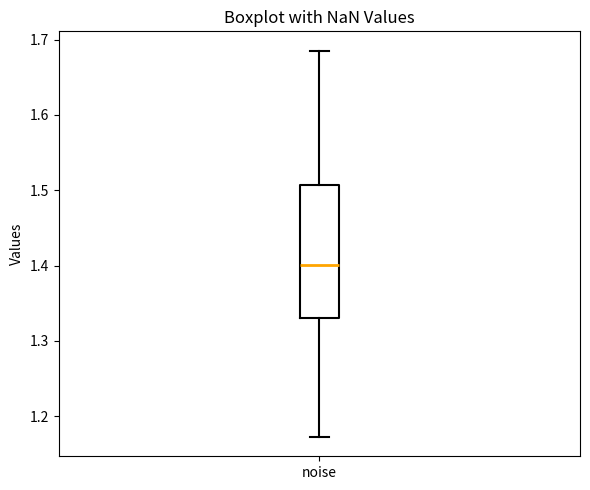

Where does the upper whisker of the box for noise end on the y-axis? The values are not printed on the chart, so give them approximately, as read against the axis.

1.69